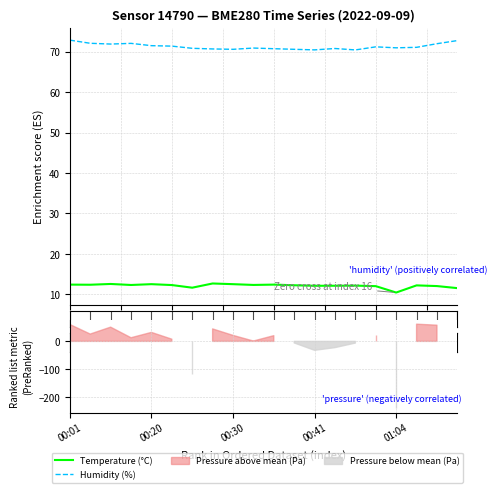

The value of Temperature (°C) at 5 is 12.3. True or false?

True